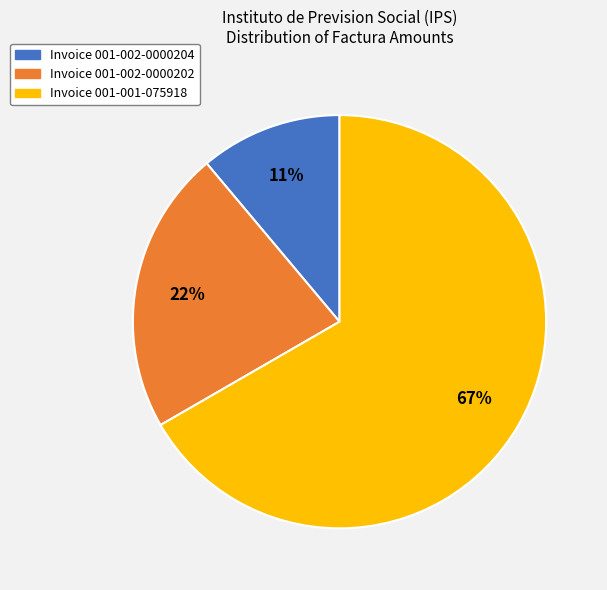

To the nearest percent, what is the difference between the largest and smallest slice percentages?

56%